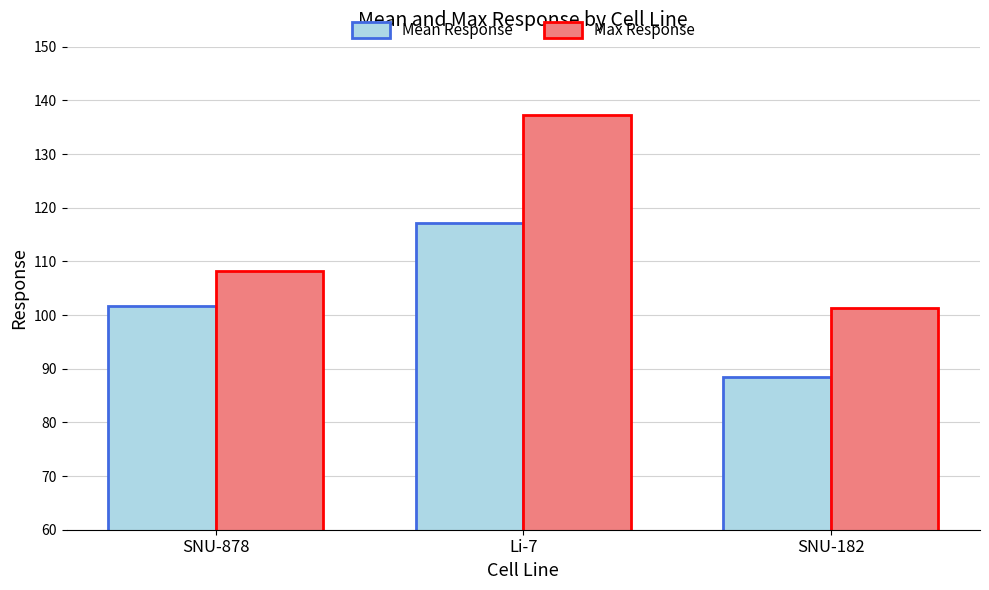

What value does the Max Response series have at SNU-182?

101.3